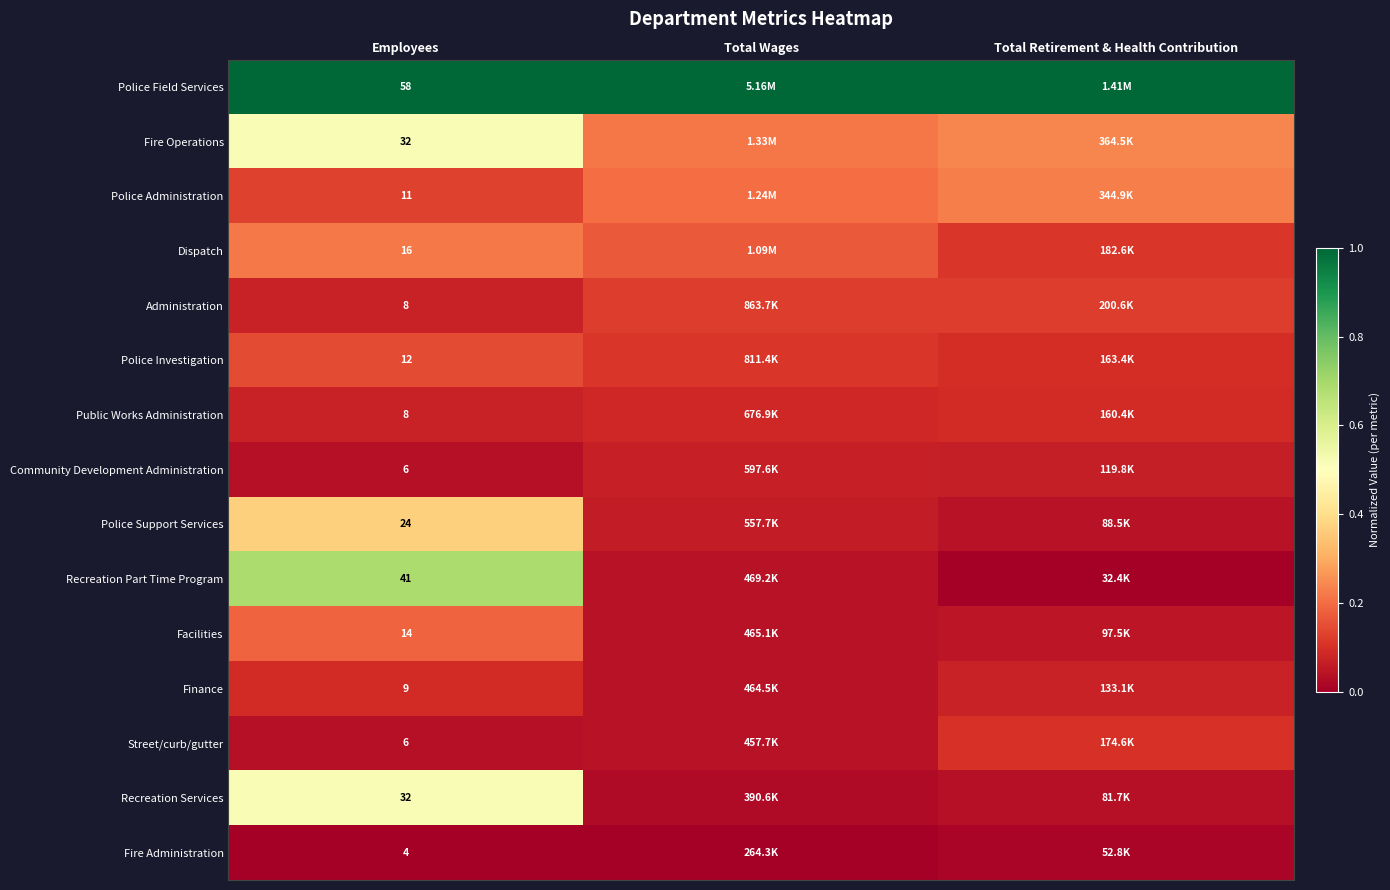

At which category is the sum across all series the highest?

Employees